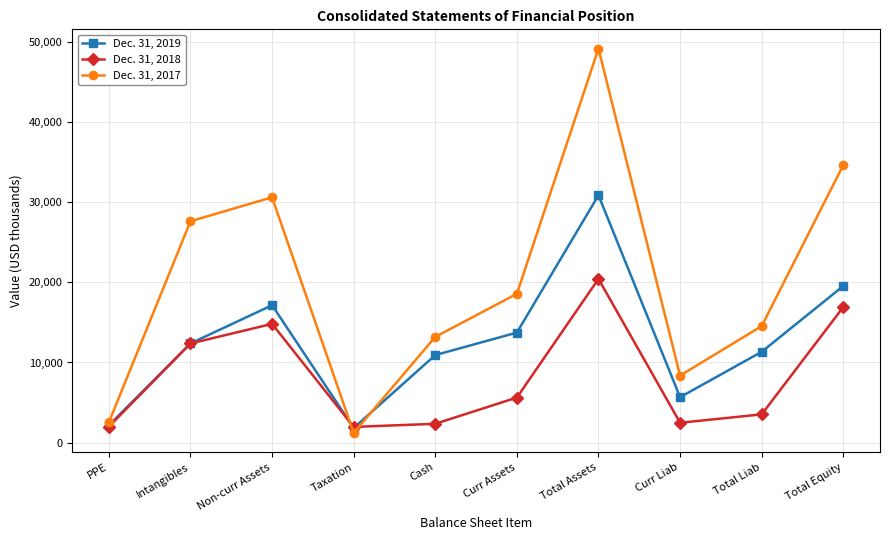

Which series has the largest total across all categories?

Dec. 31, 2017